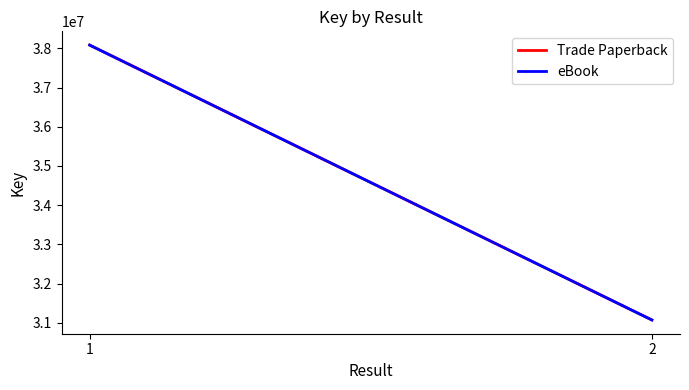

What is the difference between the eBook values at 1 and 2?

7011260